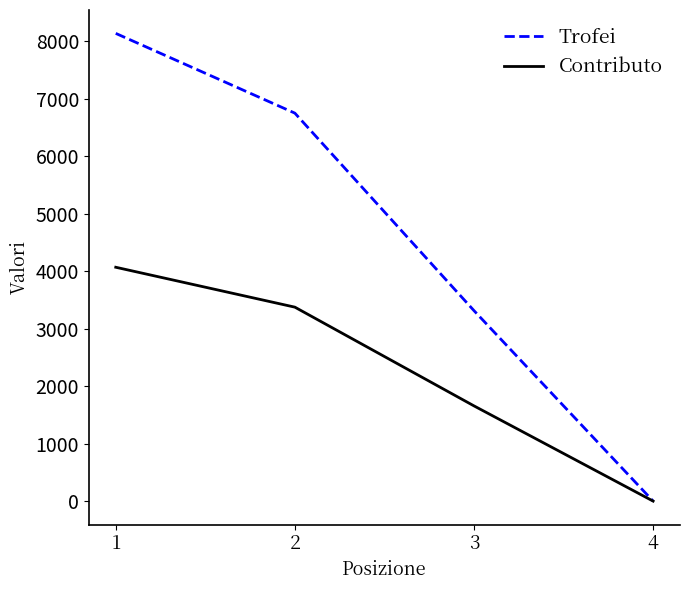

The value of Contributo at 4 is 2288. True or false?

False